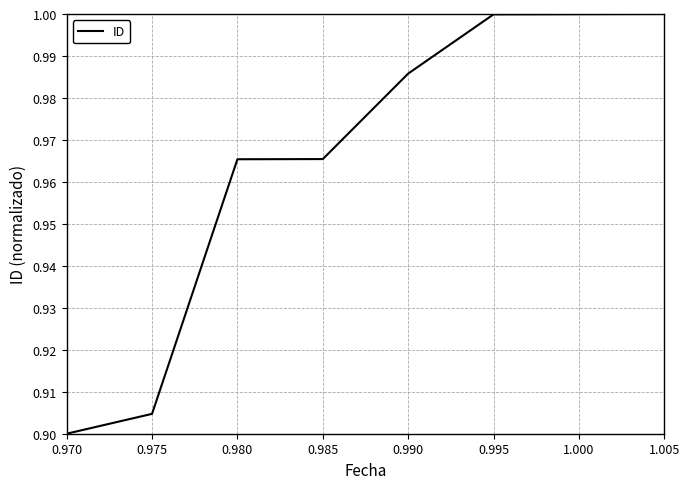

True or false: there are more than 2 points higher than both neighbors.

False